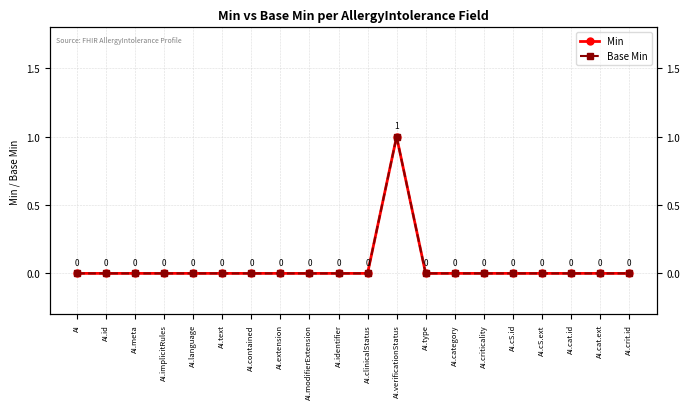

Rank the series by their maximum value, from lowest to highest.

Min, Base Min